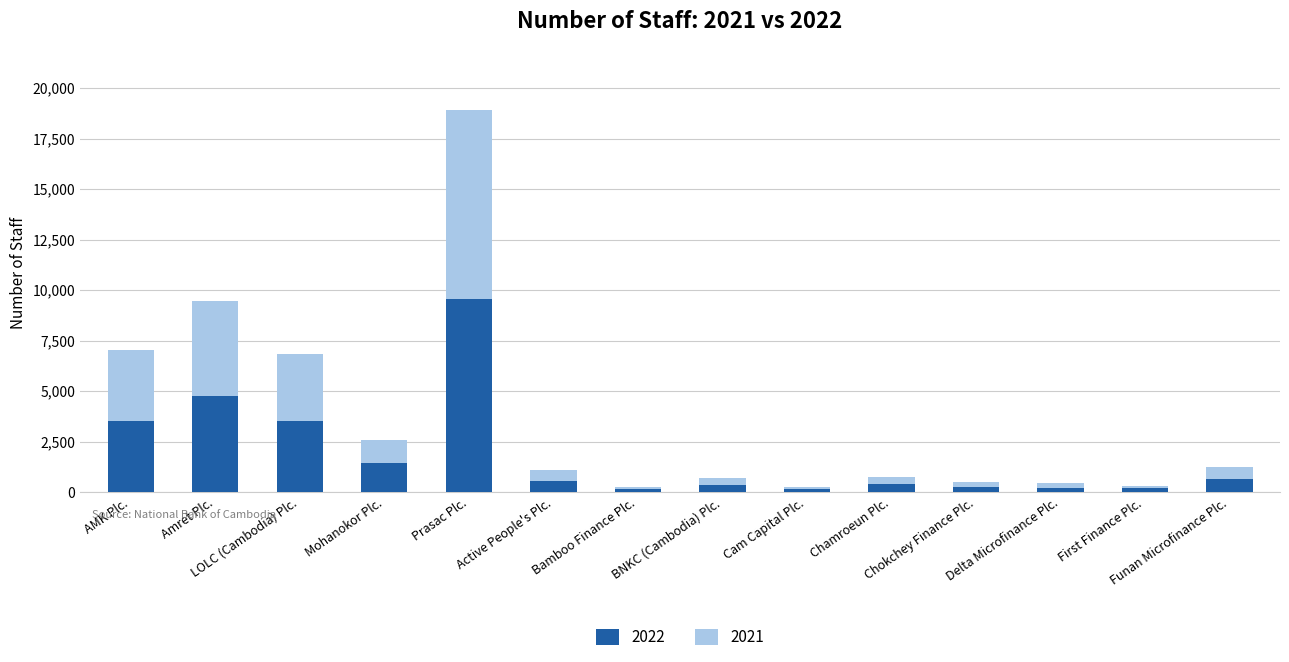

What is the total value across all series at Mohanokor Plc.?

2597